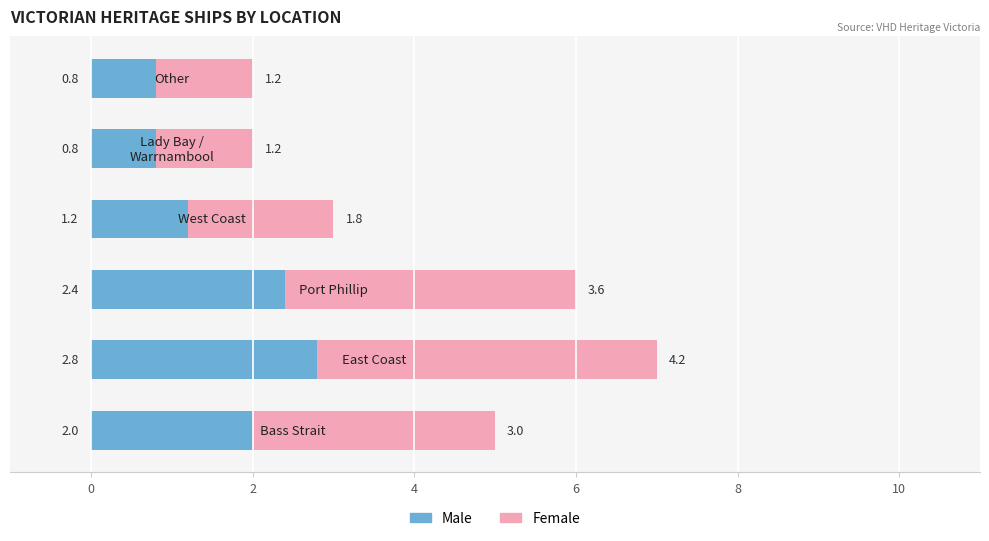

What is the sum of all Male values?

10.0